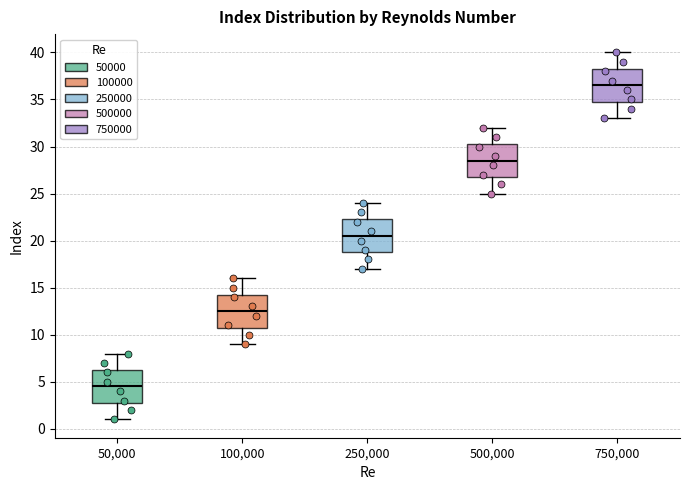

Reading left to right, read every box against the y-axis: the position of its median line, the range the box covers, and the ends of its whiskers. The values are not printed on the chart, so give them approximately, as read against the axis.

50,000: median 4.5, box 3.0 to 6.5, whiskers 1.0 to 8.0
100,000: median 12.5, box 11.0 to 14.5, whiskers 9.0 to 16.0
250,000: median 20.5, box 19.0 to 22.5, whiskers 17.0 to 24.0
500,000: median 28.5, box 27.0 to 30.5, whiskers 25.0 to 32.0
750,000: median 36.5, box 35.0 to 38.5, whiskers 33.0 to 40.0